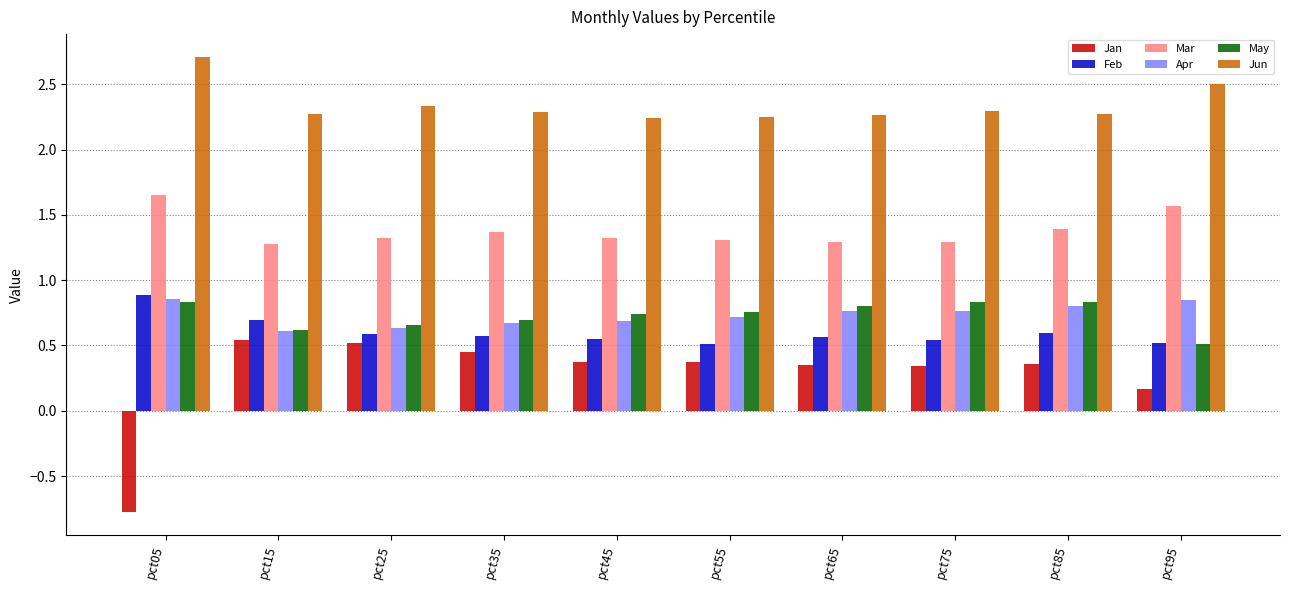

What is the average value of the Mar series?

1.4